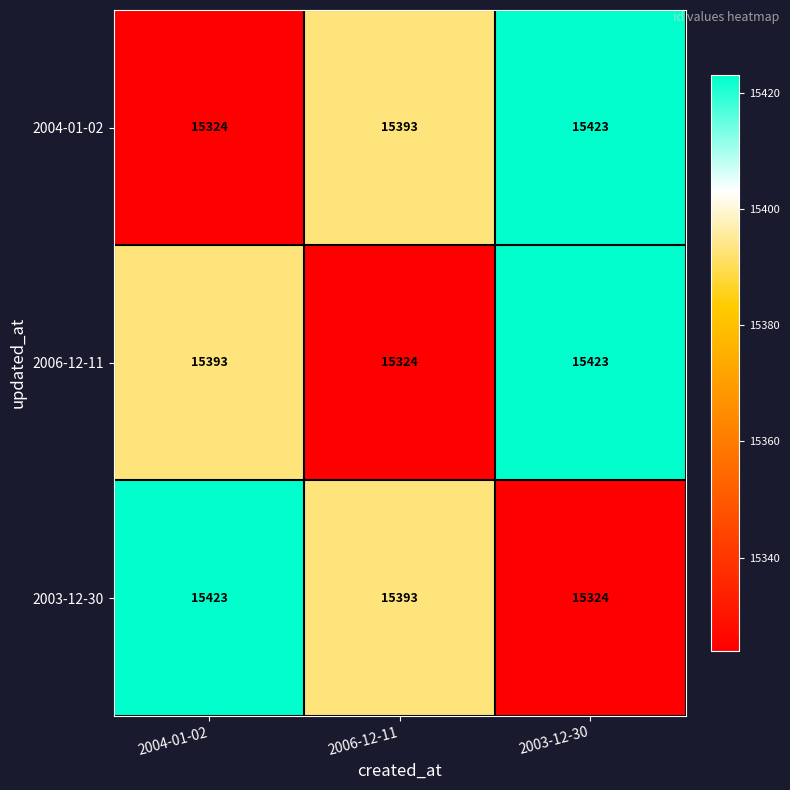

What is the highest value of the 2004-01-02 series?

15423